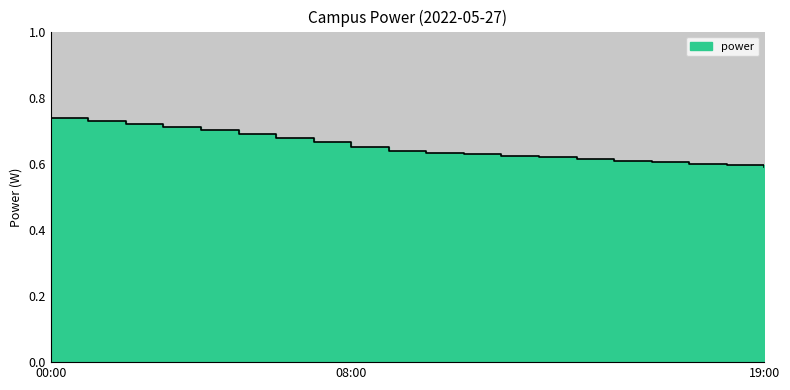

The value at 03:00 is 0.7. True or false?

True